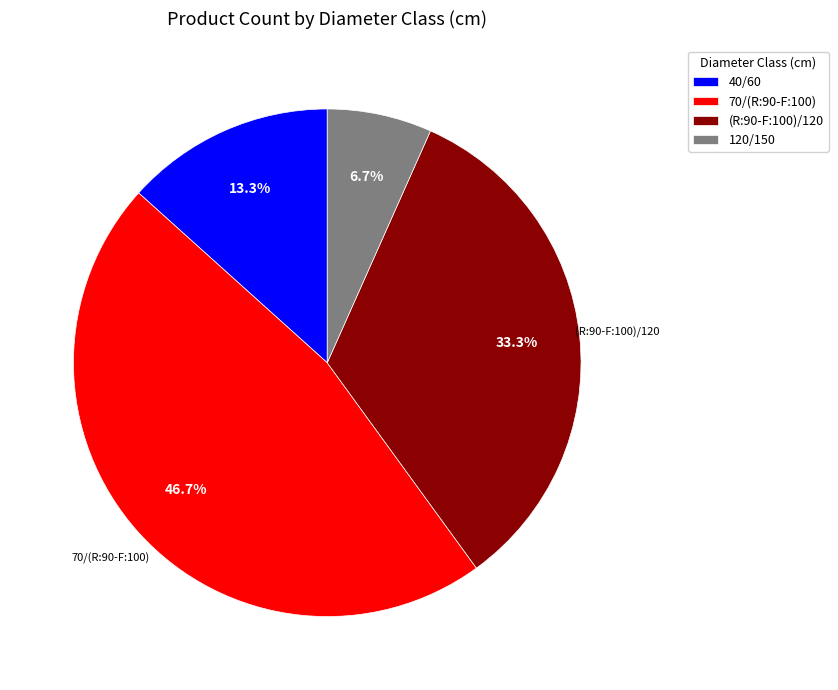

What is the ratio of the value at 70/(R:90-F:100) to the value at 40/60?

3.5